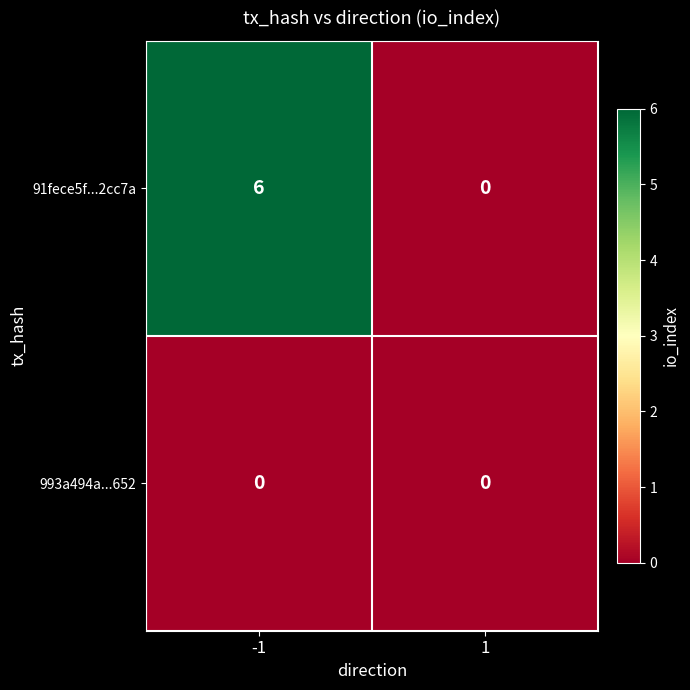

Reading left to right, what are all the values shown in this chart?

91fece5f...2cc7a: 6	0
993a494a...652: 0	0